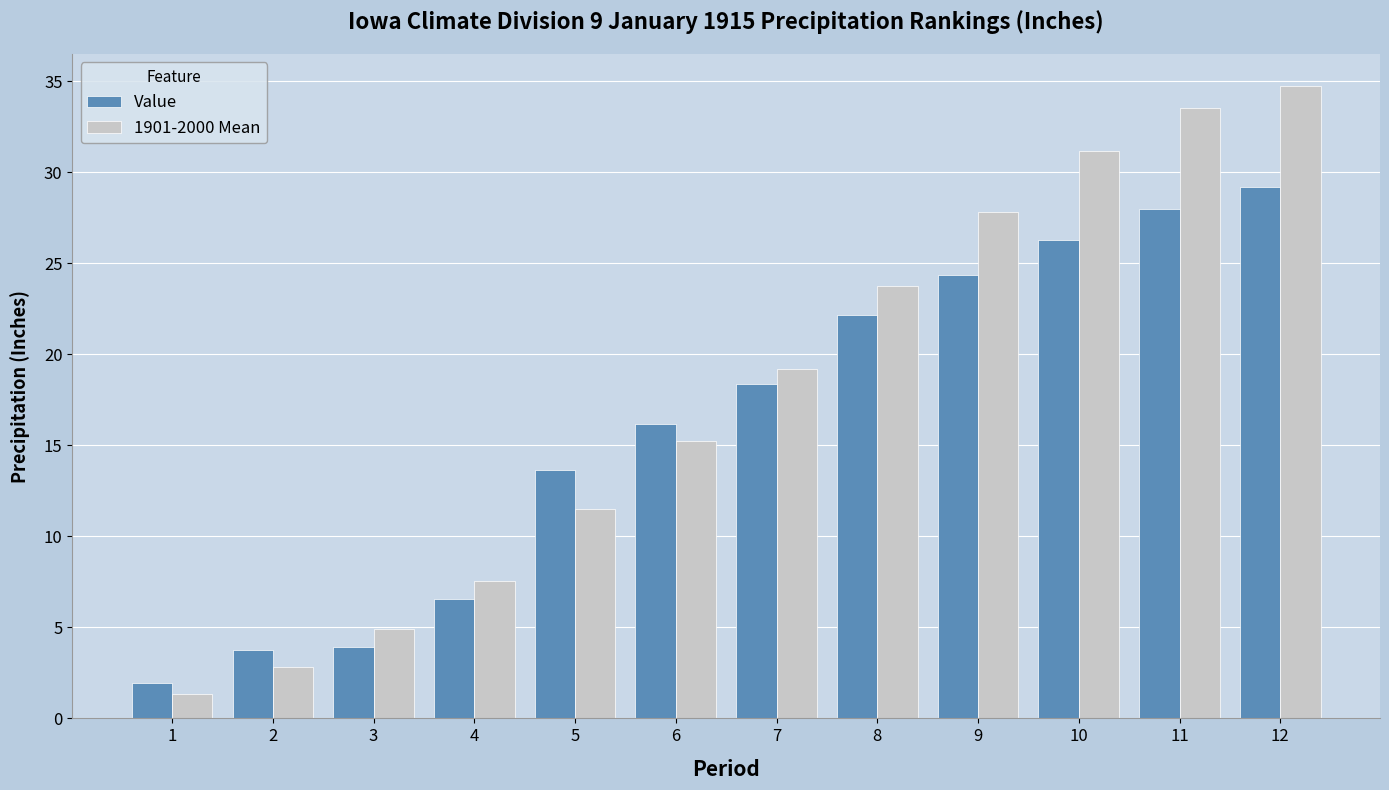

Which series has the widest spread of values?

1901-2000 Mean